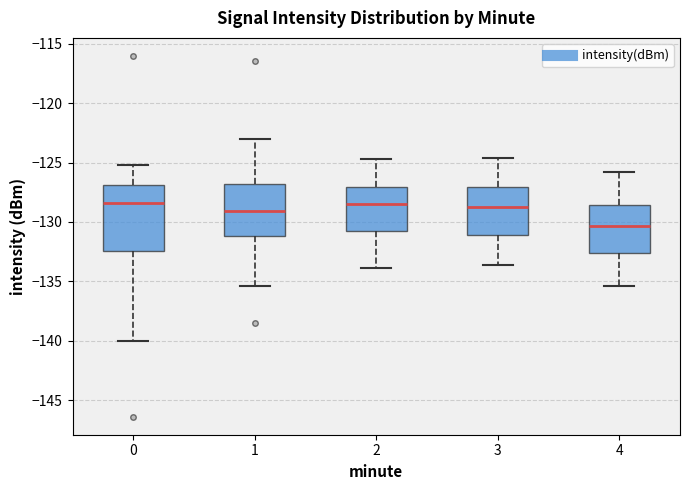

Where does the upper whisker of the box at x = 4 end on the y-axis? The values are not printed on the chart, so give them approximately, as read against the axis.

-126.0